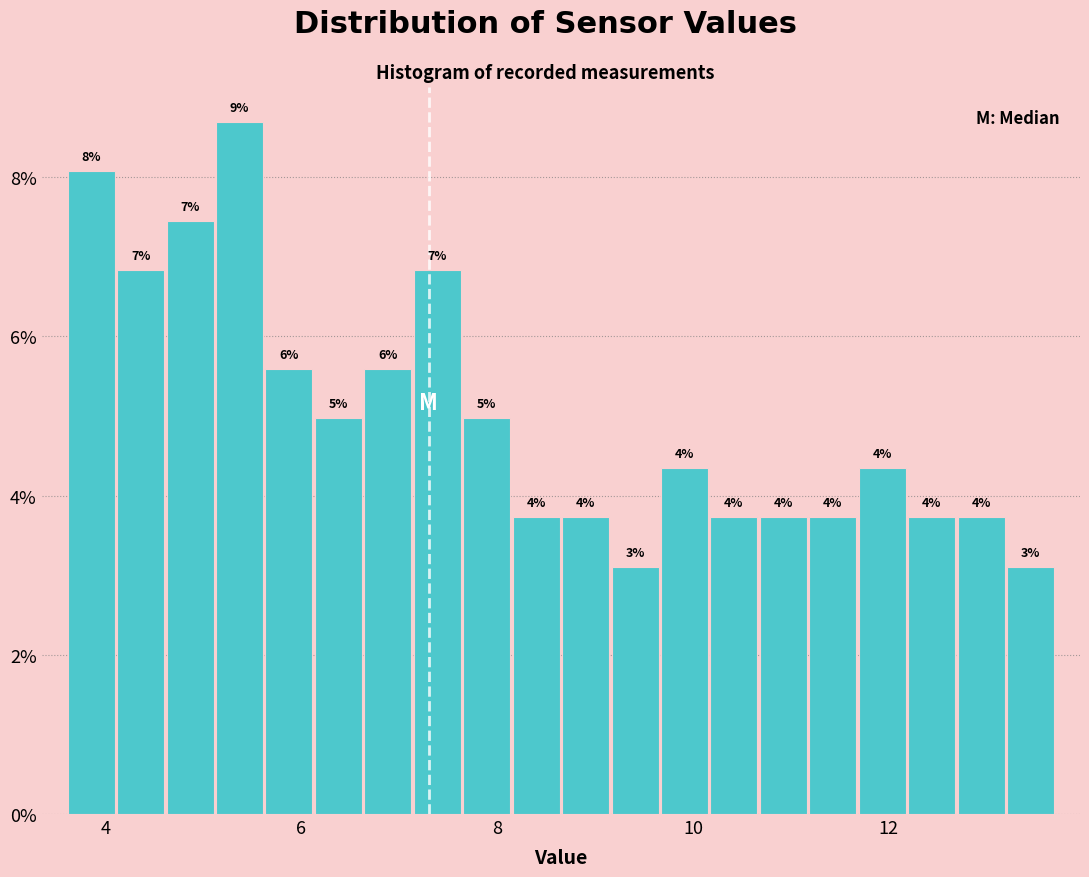

Read against the x-axis, roughly where is the centre of the tallest bar?

5.4